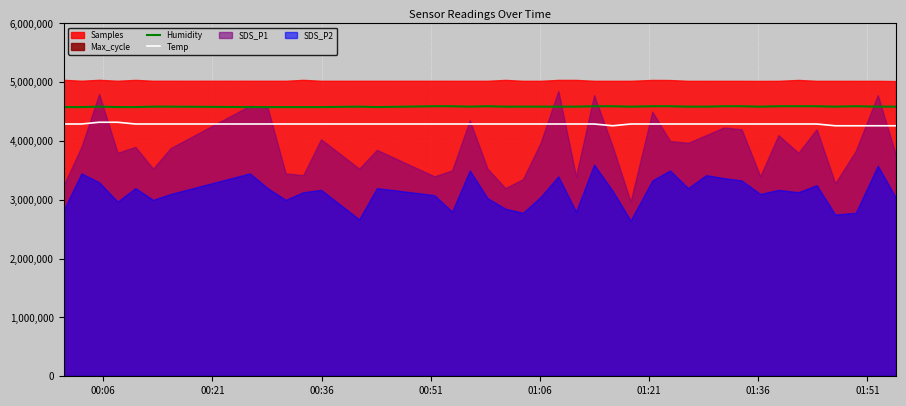

True or false: Humidity and Temp cross at least once.

False